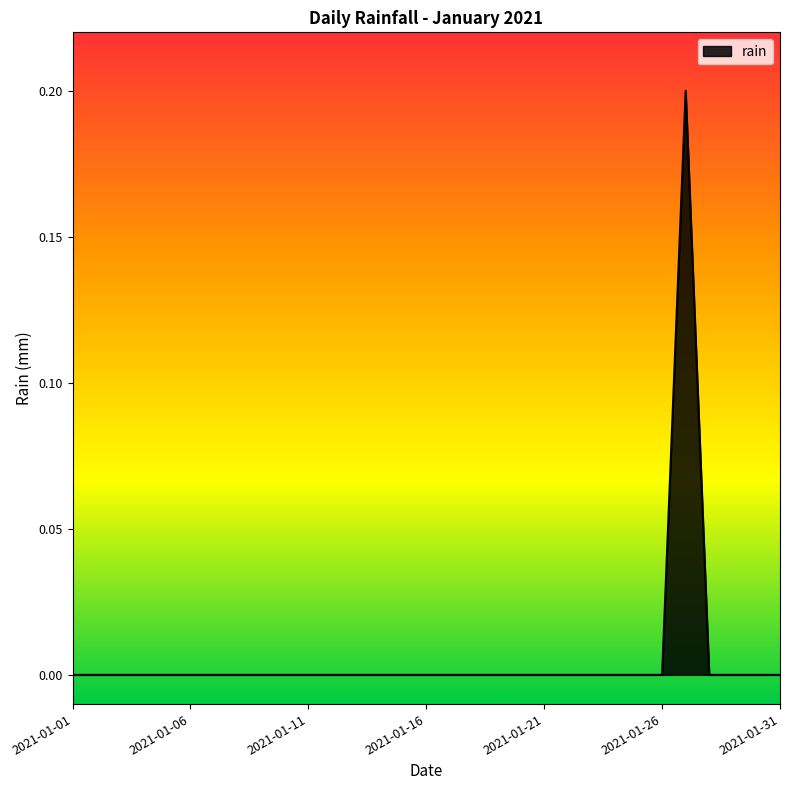

List the labels in order of value, largest first.

2021-01-27, 2021-01-01, 2021-01-02, 2021-01-03, 2021-01-04, 2021-01-05, 2021-01-06, 2021-01-07, 2021-01-08, 2021-01-09, 2021-01-10, 2021-01-11, 2021-01-12, 2021-01-13, 2021-01-14, 2021-01-15, 2021-01-16, 2021-01-17, 2021-01-18, 2021-01-19, 2021-01-20, 2021-01-21, 2021-01-22, 2021-01-23, 2021-01-24, 2021-01-25, 2021-01-26, 2021-01-28, 2021-01-29, 2021-01-30, 2021-01-31